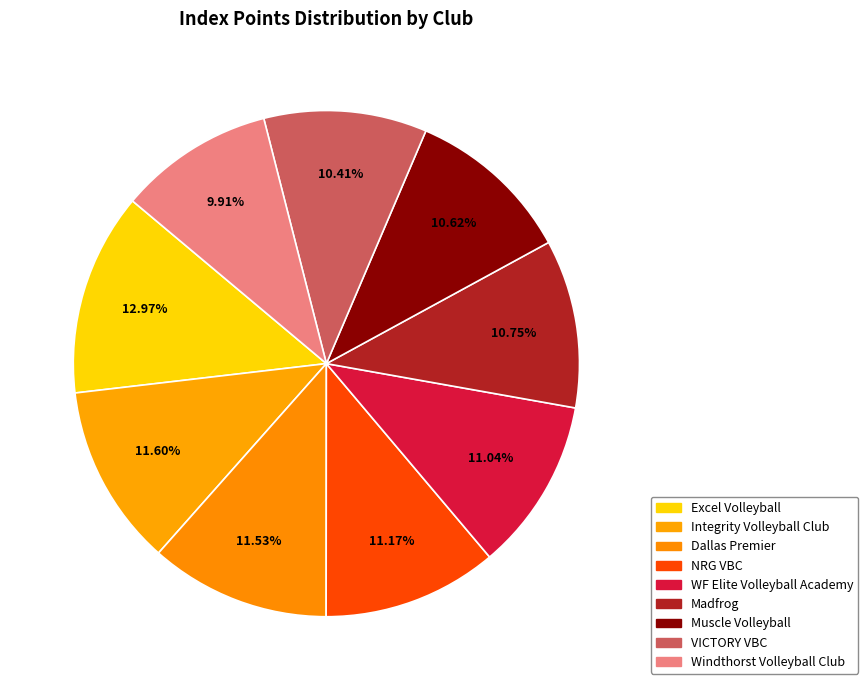

Count the number of slices in the pie.

9